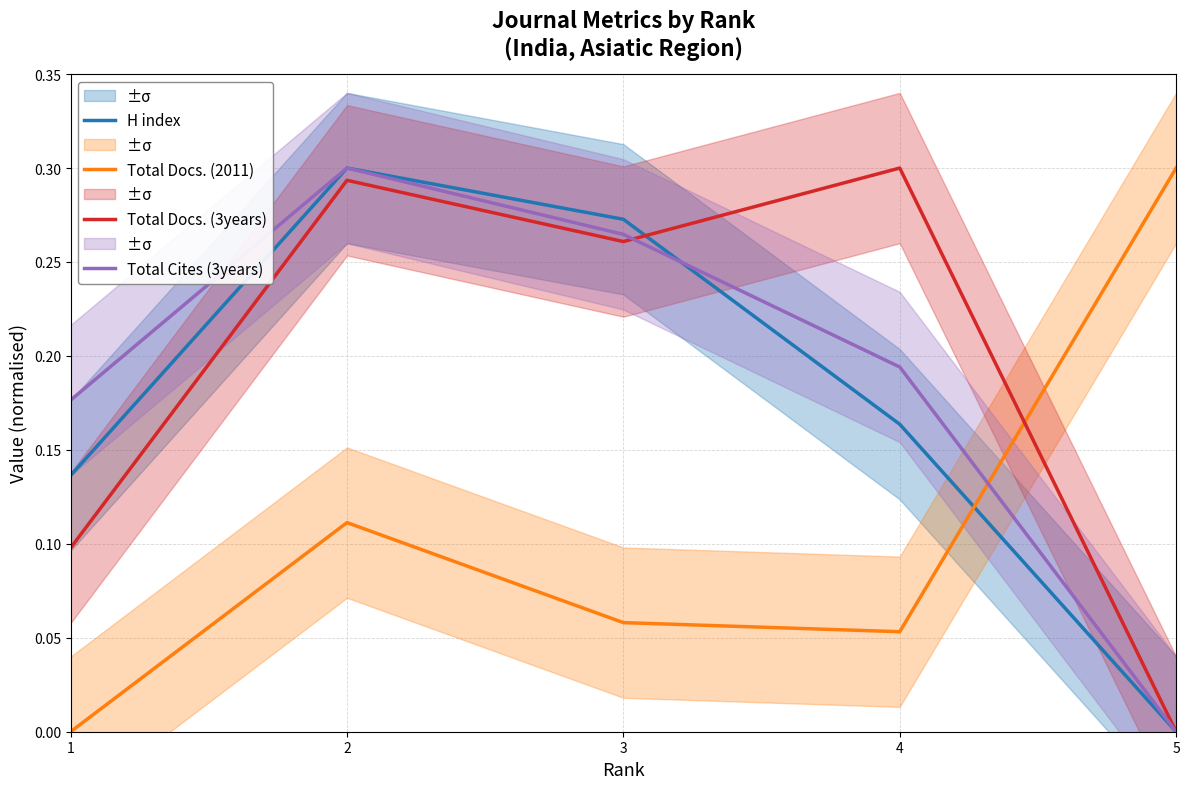

What is the total value across all series at 4?

0.7